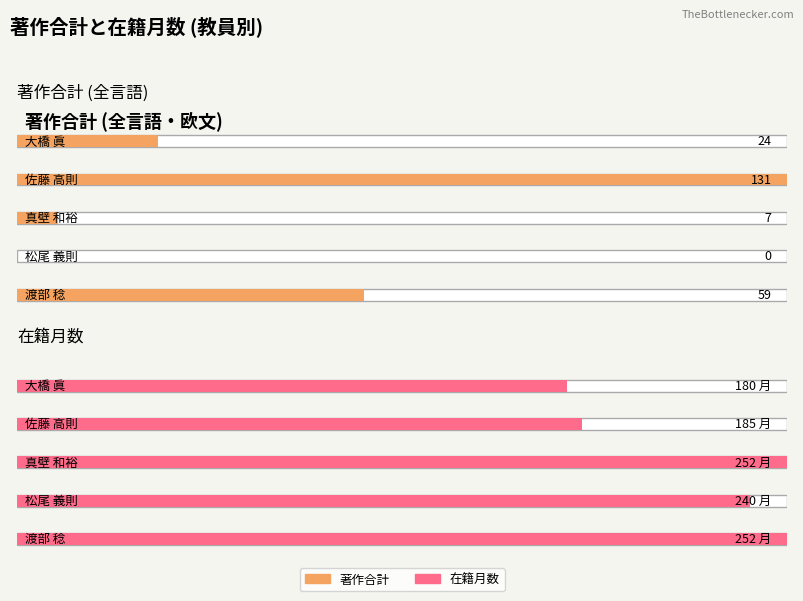

True or false: 著作合計(欧文) has a value of 55 at 松尾 義則.

False